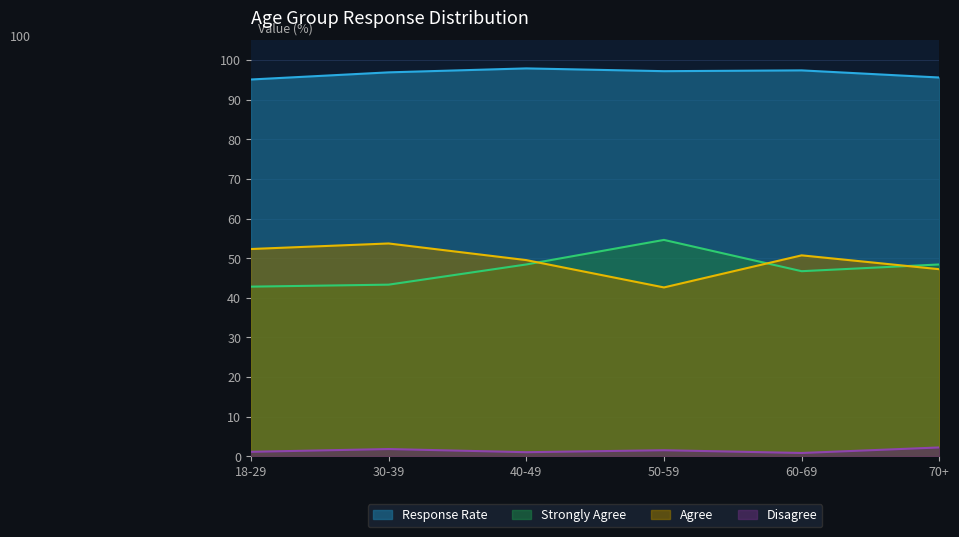

True or false: Agree and Response Rate intersect in this chart.

False